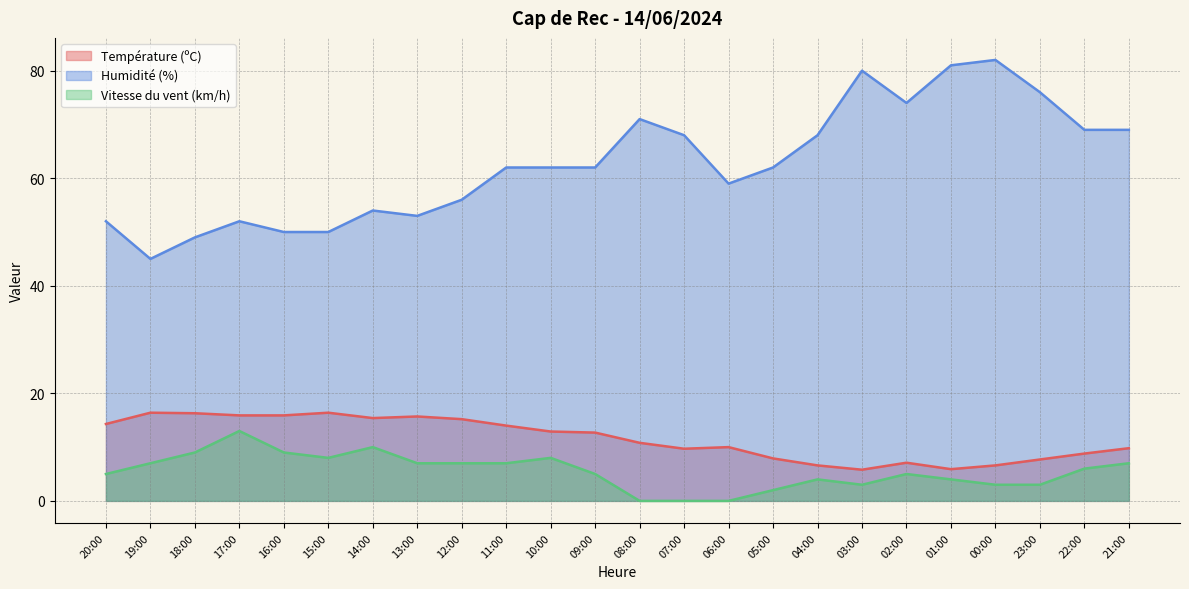

In Vitesse du vent (km/h), how many points are higher than both neighbors (excluding endpoints)?

5